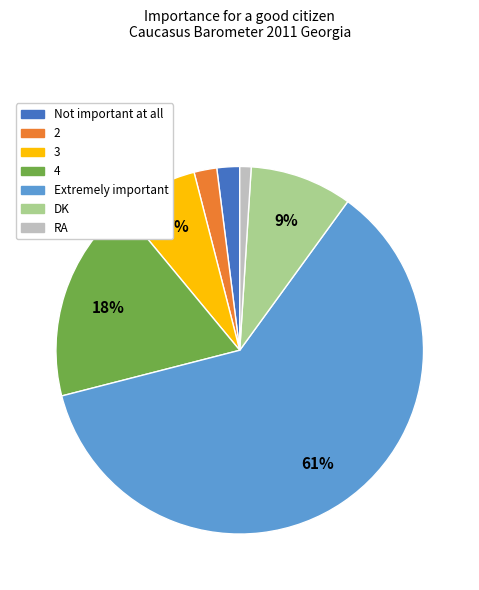

What percentage is the Not important at all slice, to the nearest percent?

2%